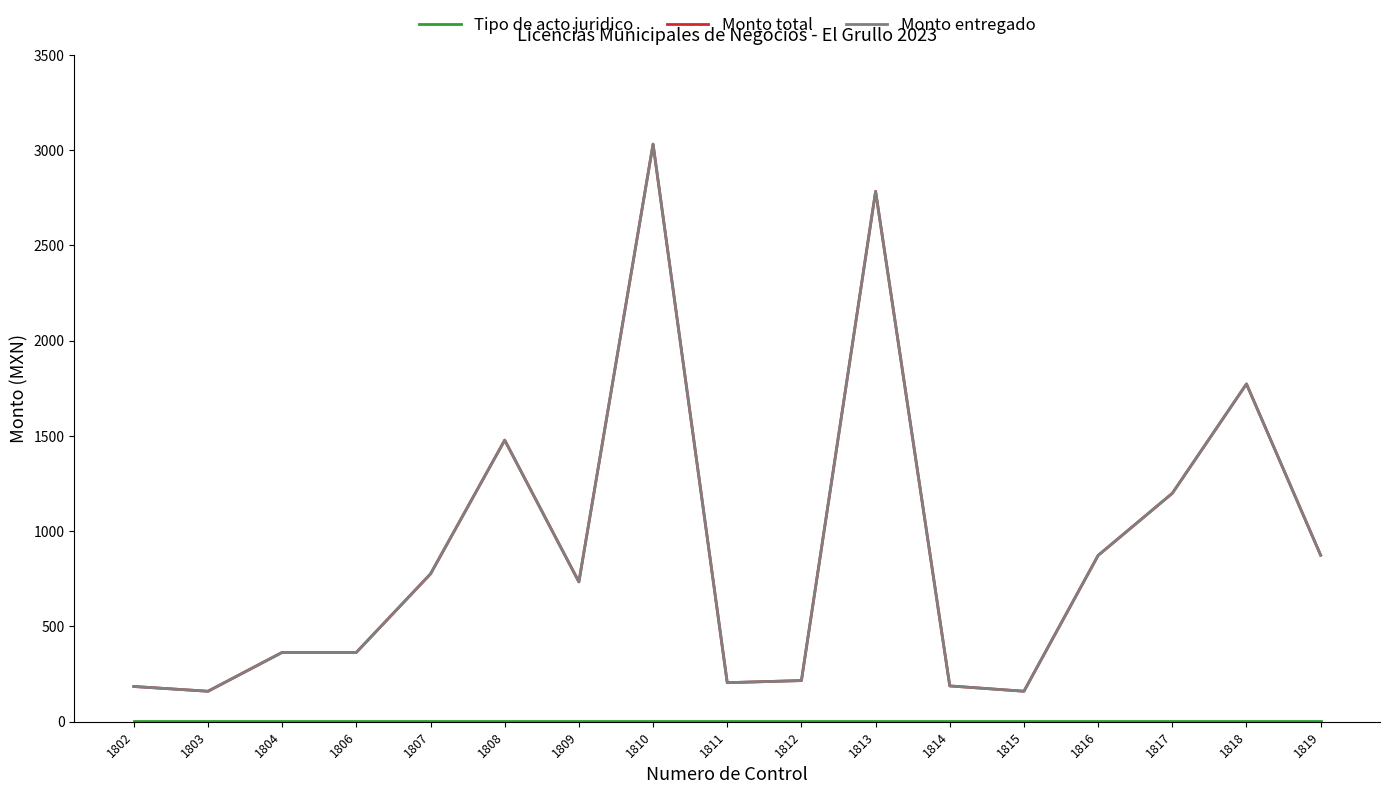

True or false: Tipo de acto juridico has more than 0 interior local peaks.

False